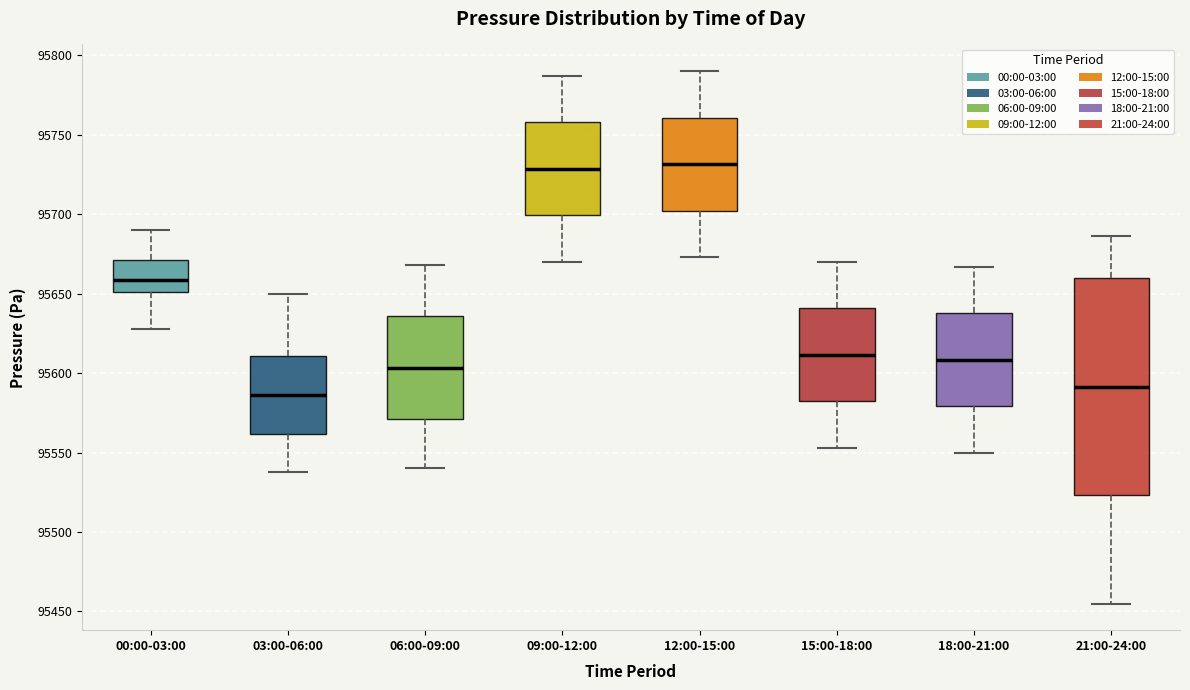

Where does the median line of the box for 18:00-21:00 sit on the y-axis? The values are not printed on the chart, so give them approximately, as read against the axis.

95610